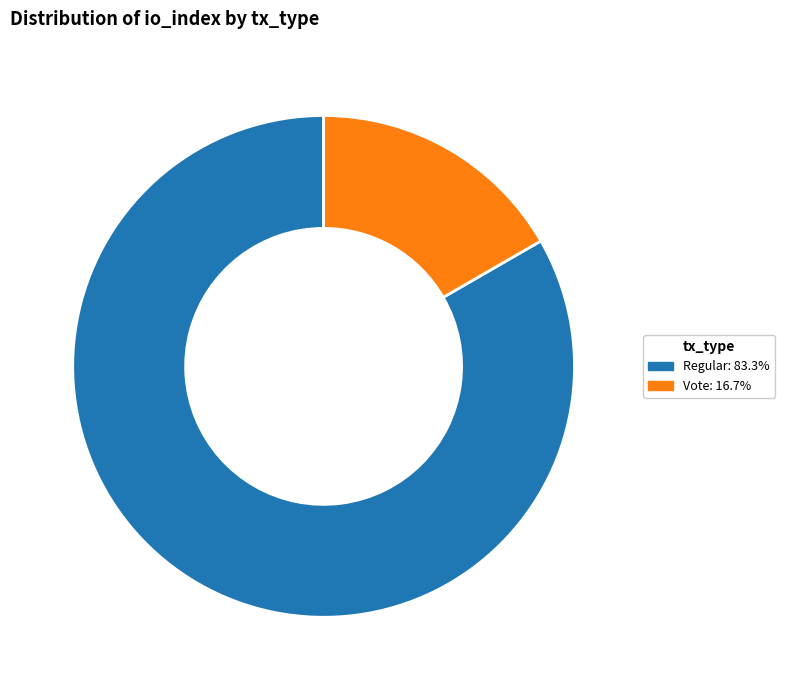

Is there a majority slice in this chart?

Yes